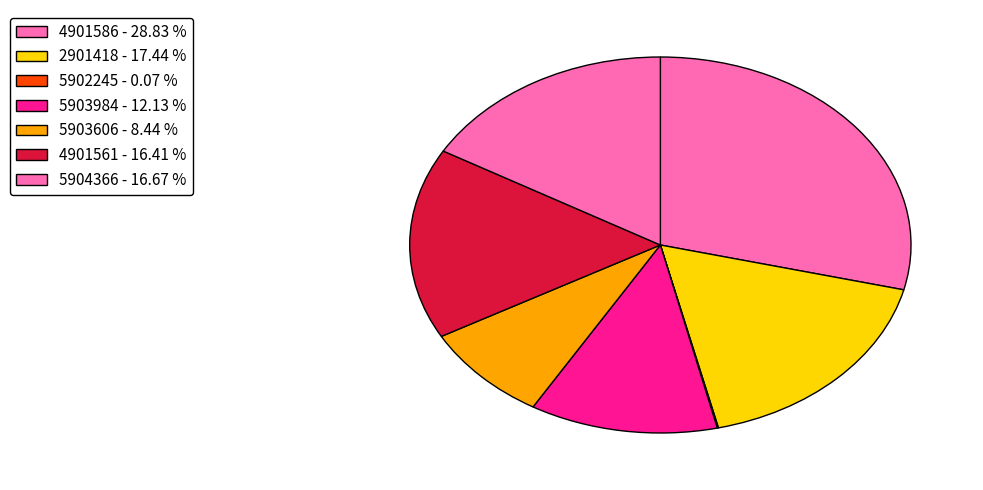

Is there a majority slice in this chart?

No